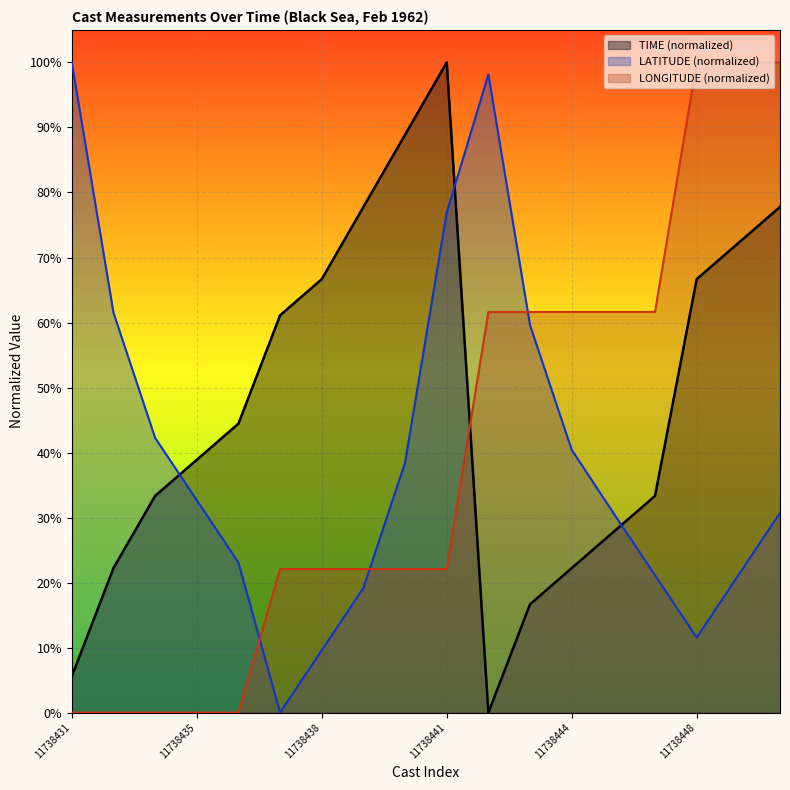

How many data points in LONGITUDE are above 0?

13